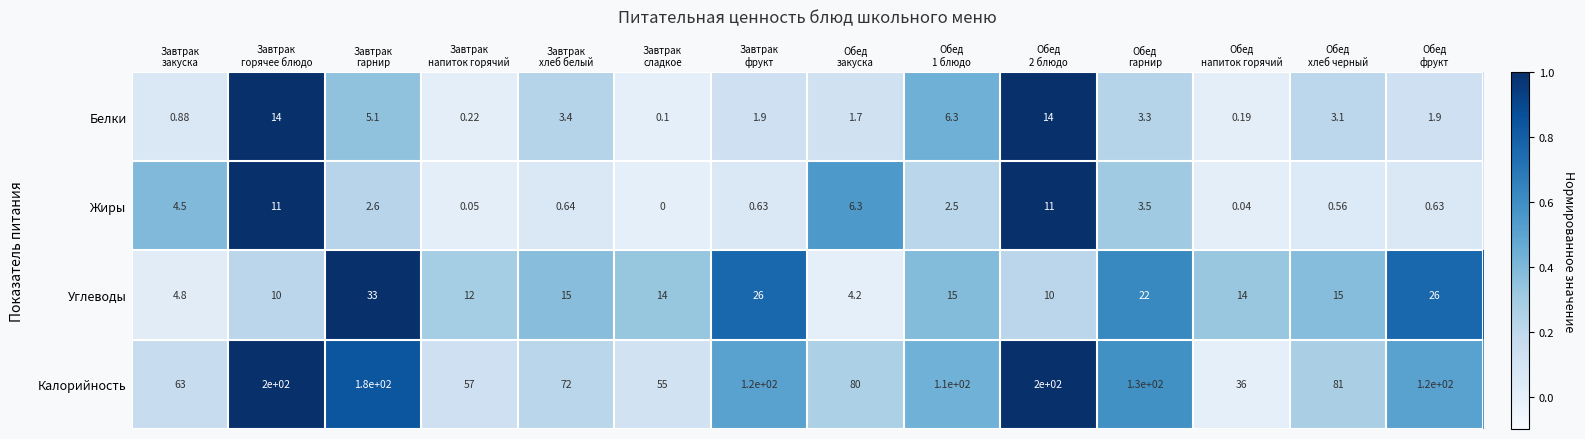

Which series has the largest range (max minus min)?

Калорийность